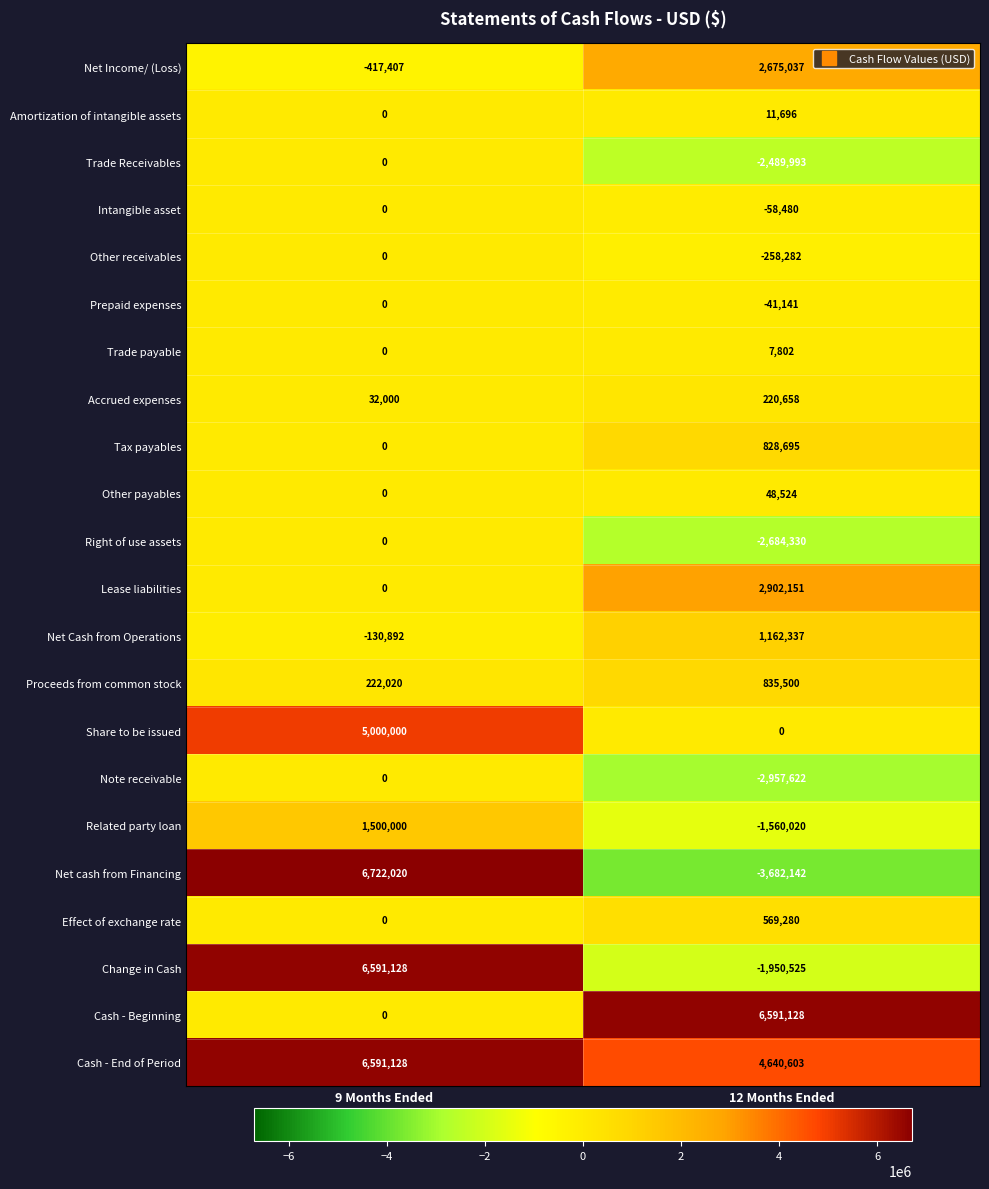

What is the minimum value shown in the chart?

-3682142